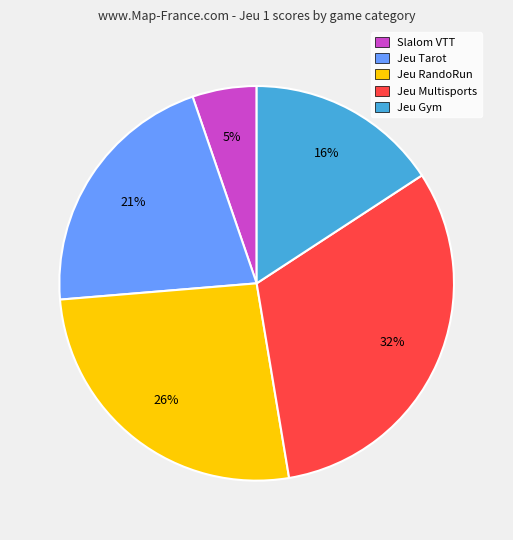

To the nearest percent, what is the average slice percentage?

20%